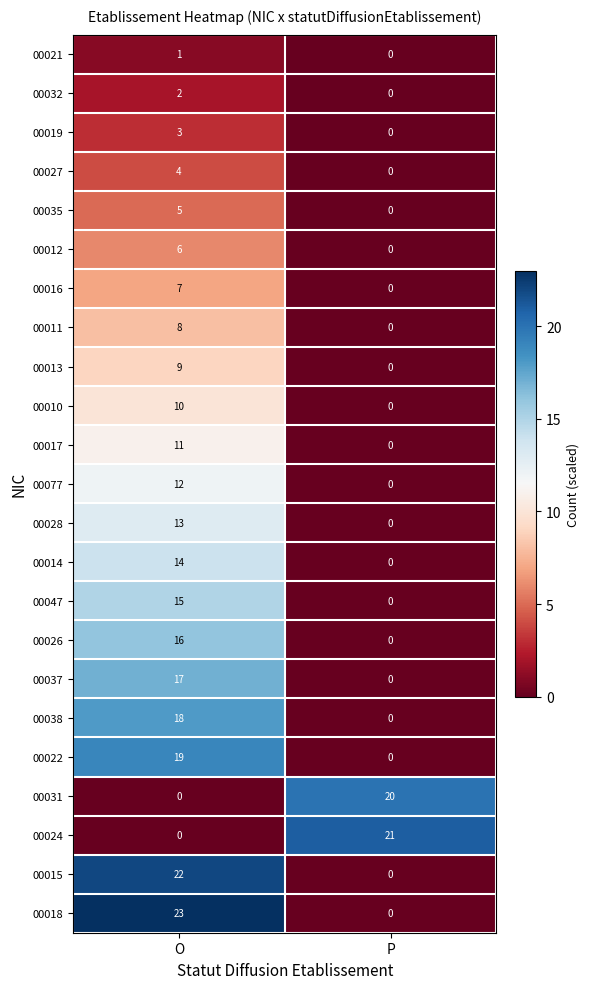

Rank the categories by 00027 value from highest to lowest.

O, P